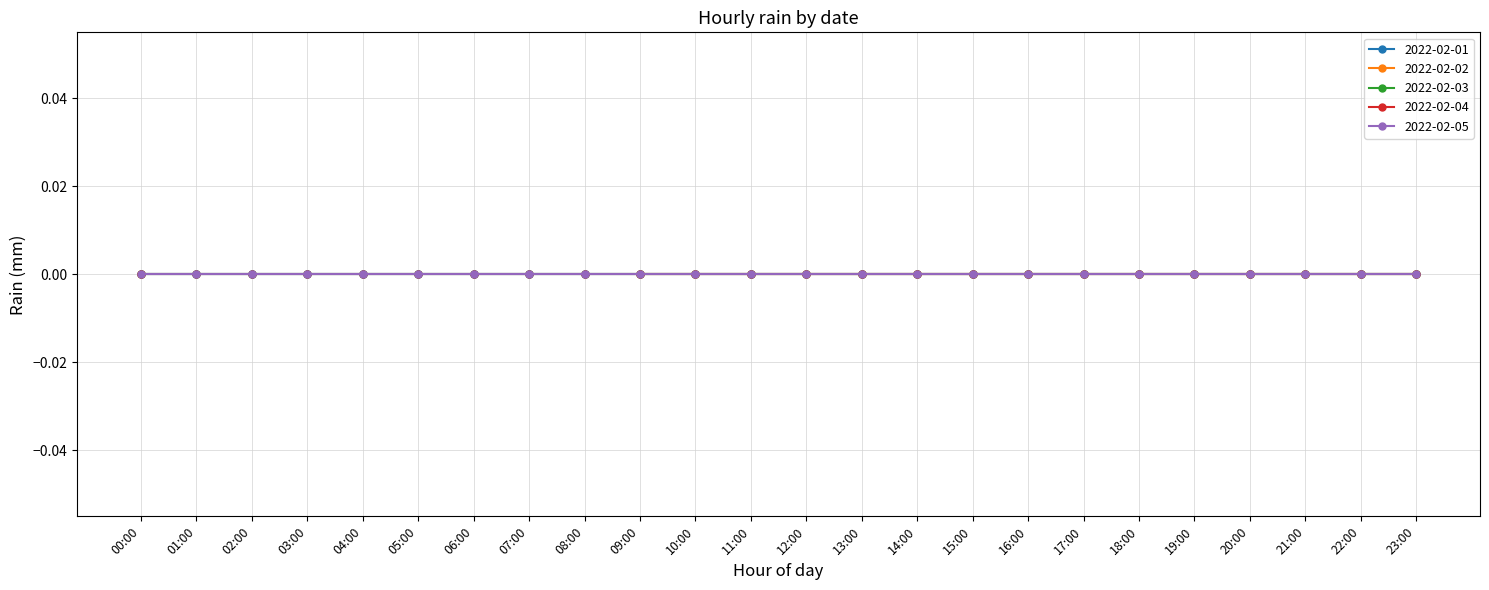

Which series has the largest range (max minus min)?

2022-02-02